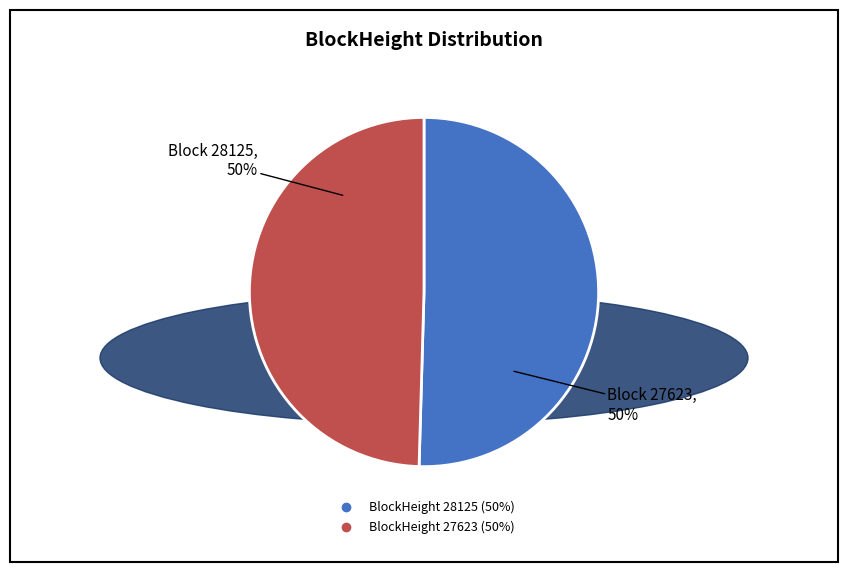

To the nearest percent, what is the average slice percentage?

50%